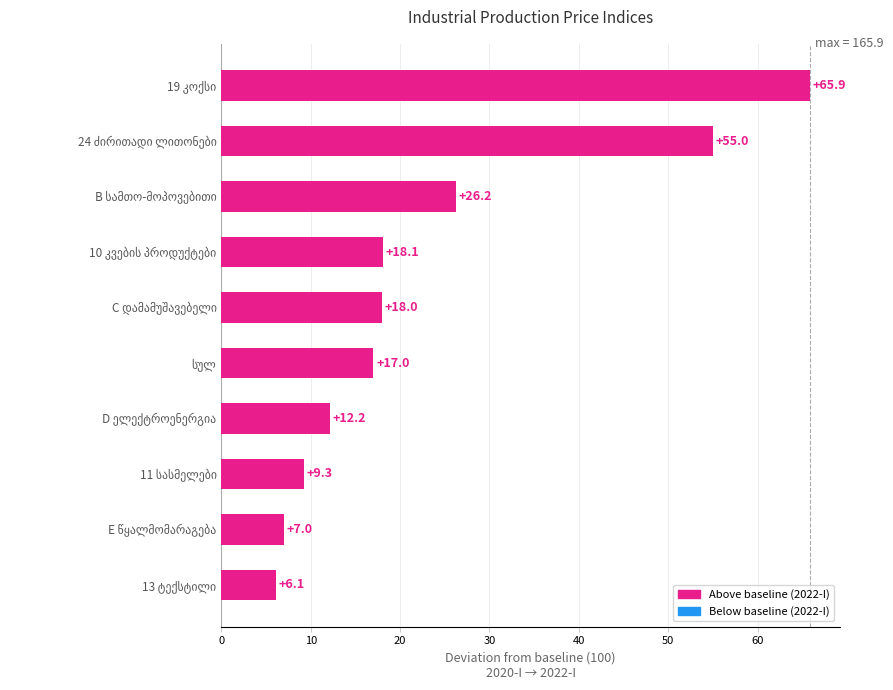

What is the difference between the maximum and minimum values?

59.8